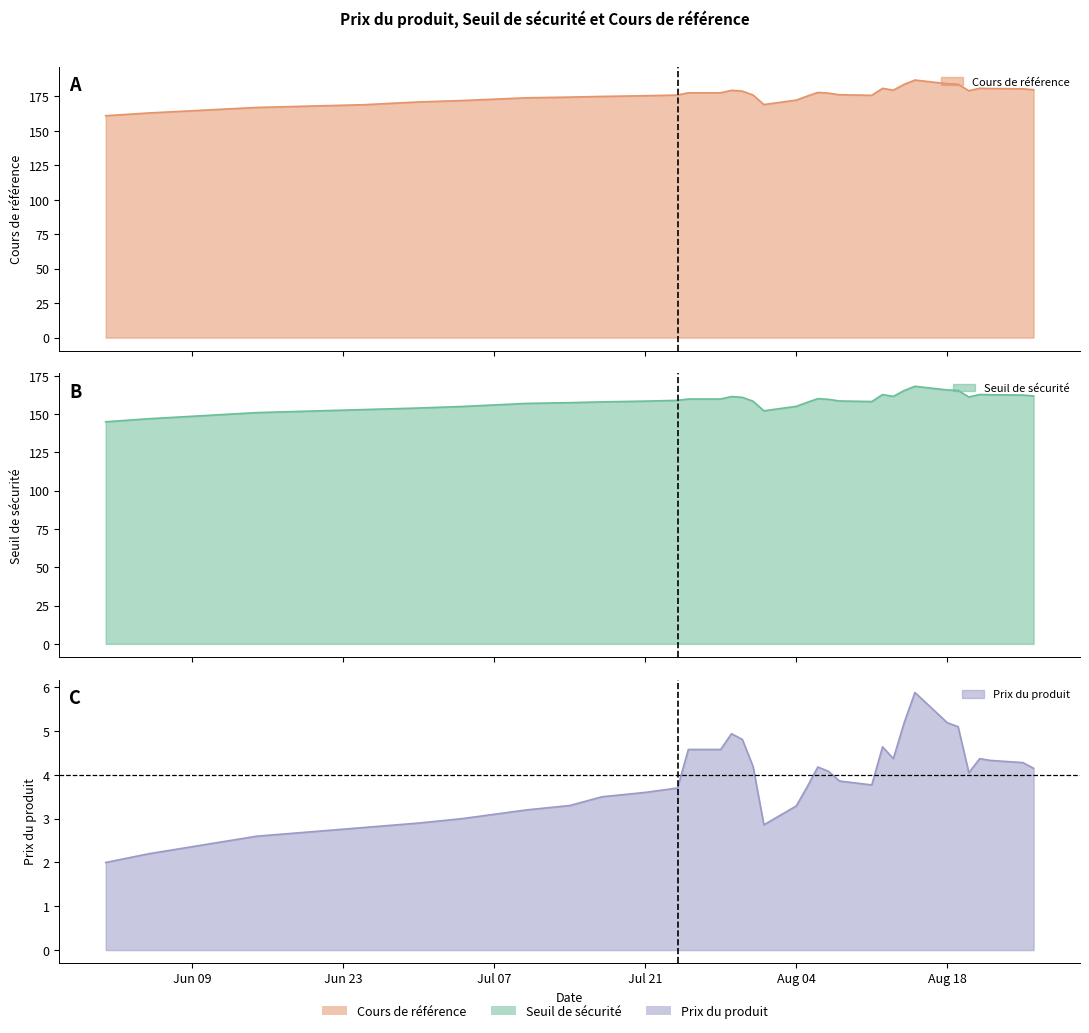

What is the difference between the maximum and minimum values in the Prix du produit series?

3.9